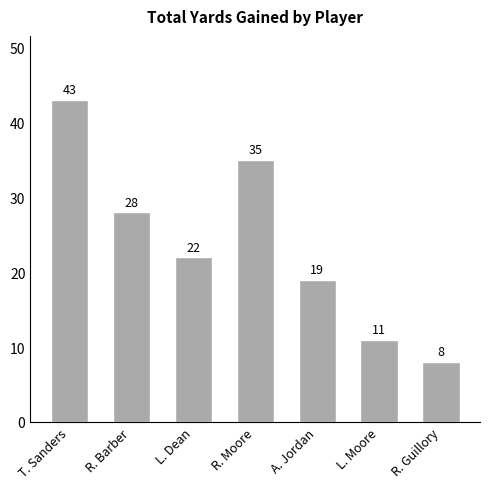

The chart shows a value of 35 at R. Moore. True or false?

True